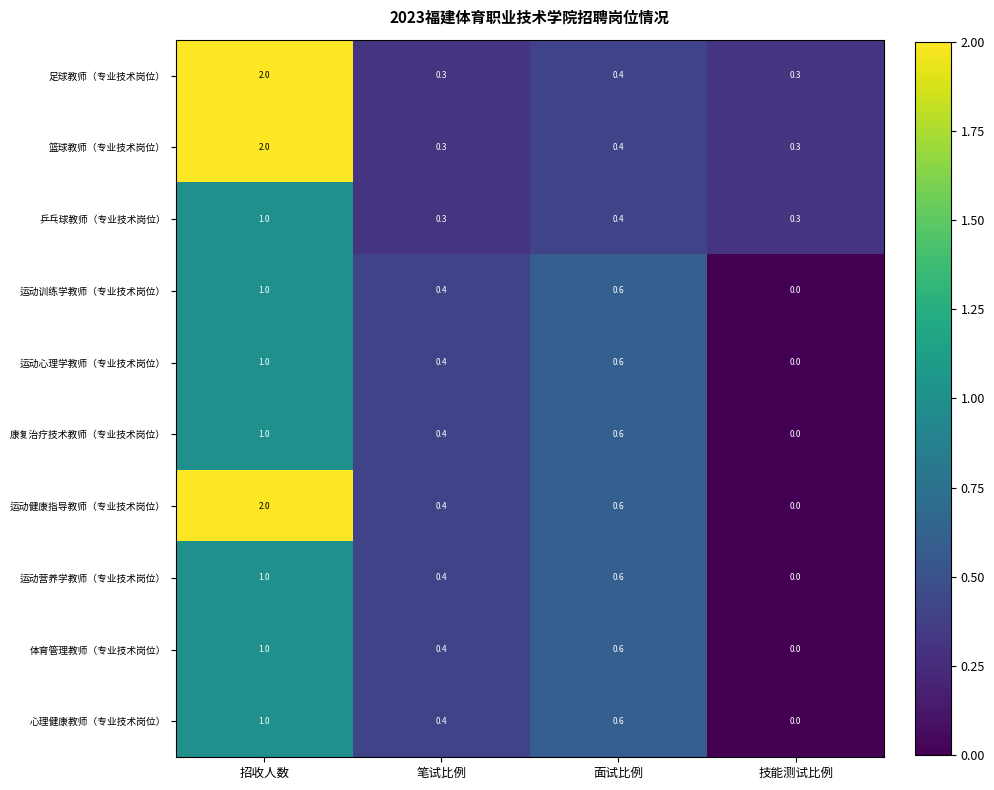

What is the average value of the 运动营养学教师（专业技术岗位） series?

0.5